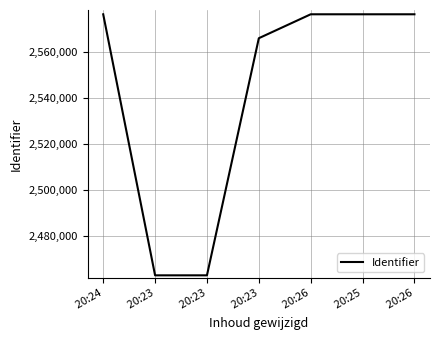

True or false: the data has more than 2 interior local peaks.

False